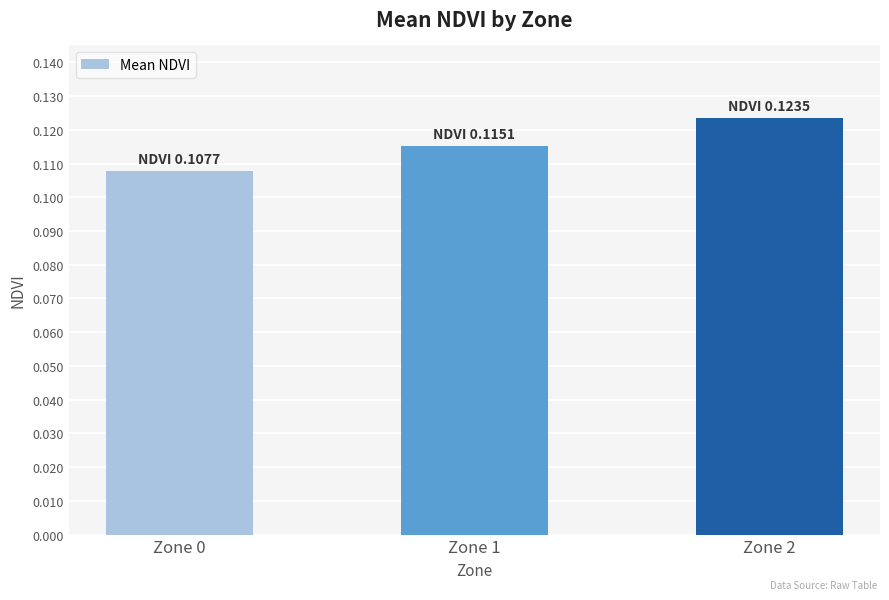

At which category does the chart reach its minimum across all series?

Zone 0